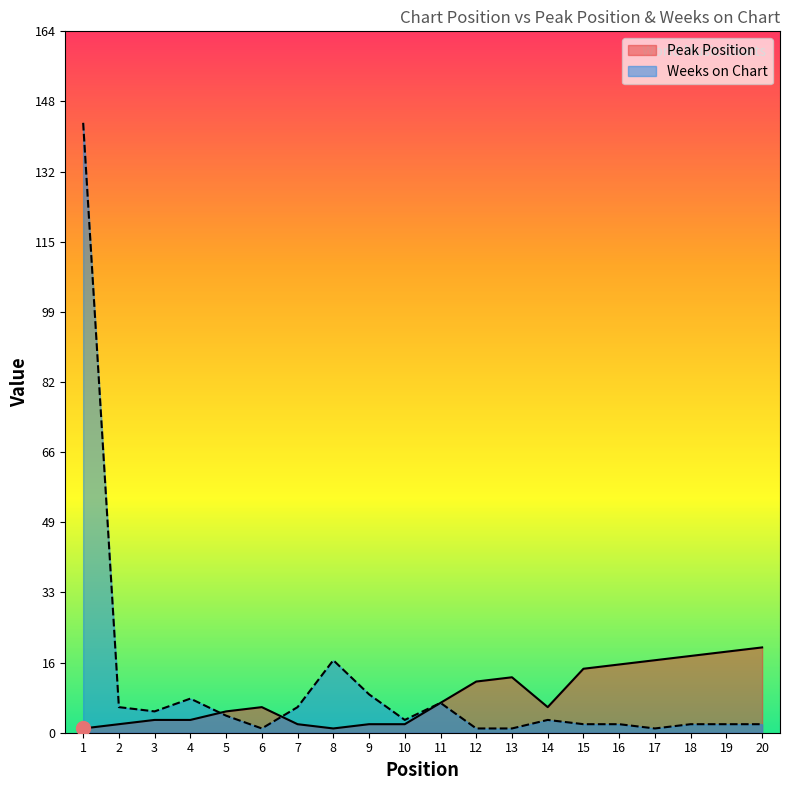

How many values in the Weeks on Chart series exceed 3?

9